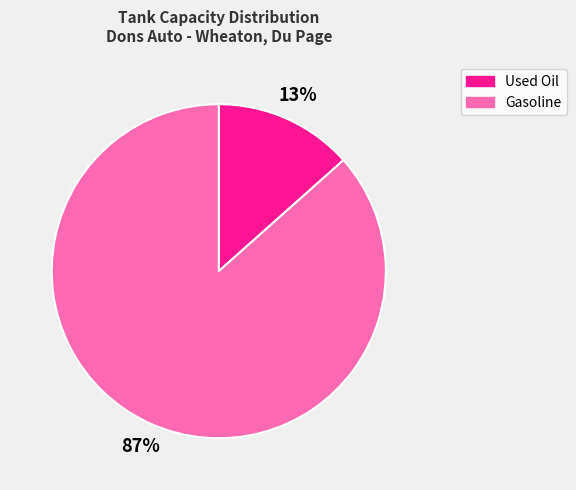

To the nearest percent, what is the average slice percentage?

50%